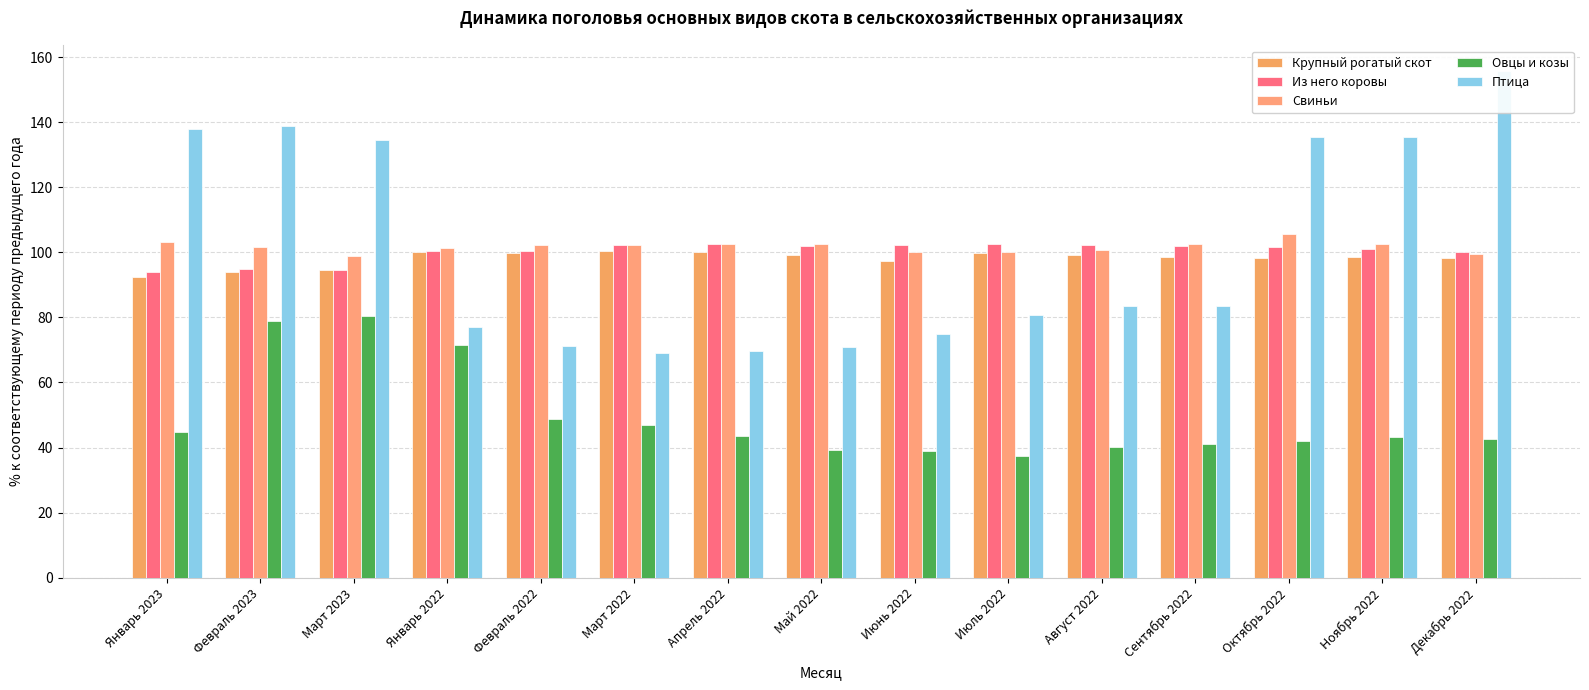

What is the sum of the Из него коровы values at Сентябрь 2022 and Июль 2022?

204.5